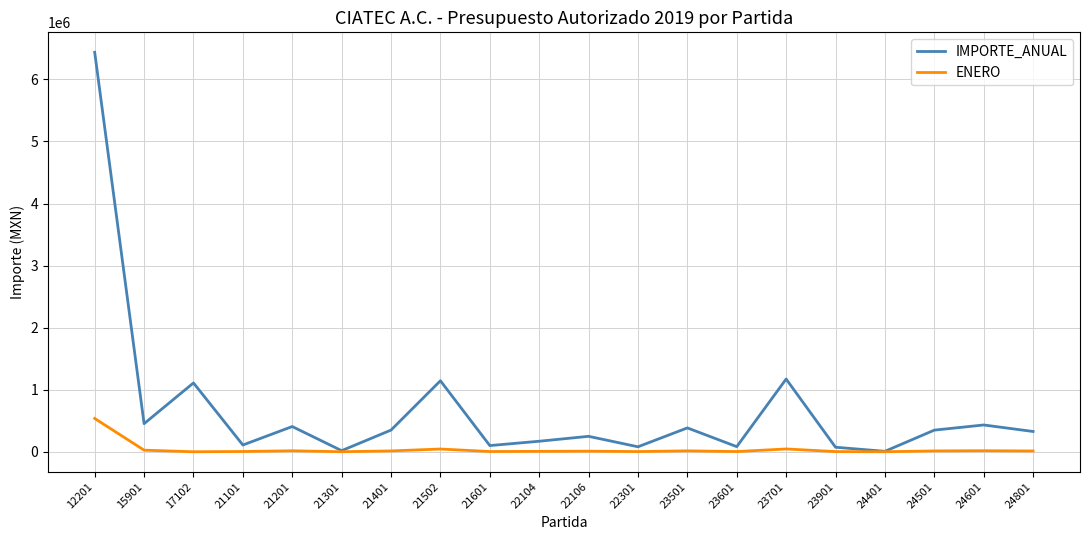

At which category is the sum across all series the highest?

12201